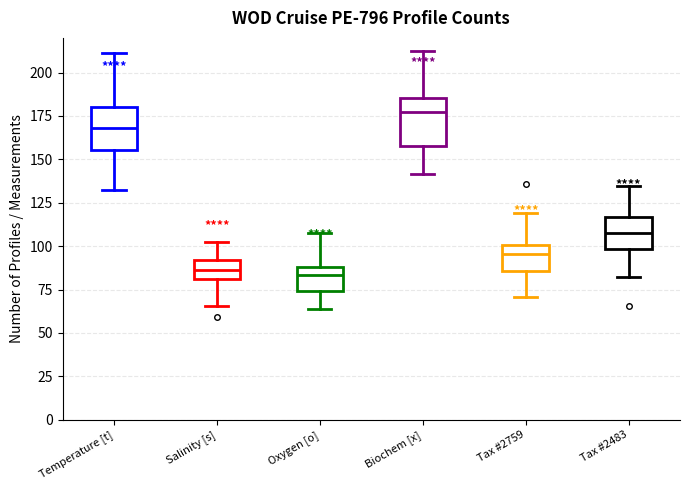

Reading left to right, transcribe this box plot: for each box, give where its median line is, the range the box spans, and where its two whiskers end, as read against the y-axis. The values are not printed on the chart, so give them approximately, as read against the axis.

Temperature [t]: median 170, box 155 to 180, whiskers 130 to 210
Salinity [s]: median 85, box 80 to 90, whiskers 65 to 100
Oxygen [o]: median 85, box 75 to 90, whiskers 65 to 110
Biochem [x]: median 175, box 160 to 185, whiskers 140 to 210
Tax #2759: median 95, box 85 to 100, whiskers 70 to 120
Tax #2483: median 110, box 100 to 115, whiskers 80 to 135